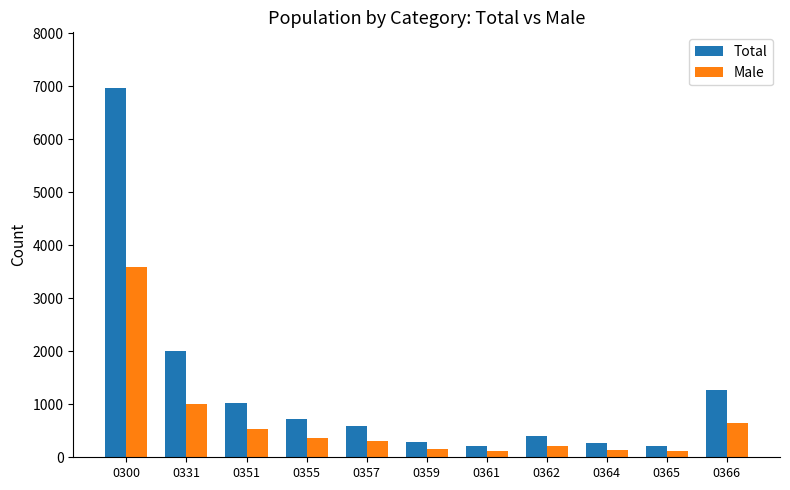

List the series in order of their overall mean, highest first.

Total, Male